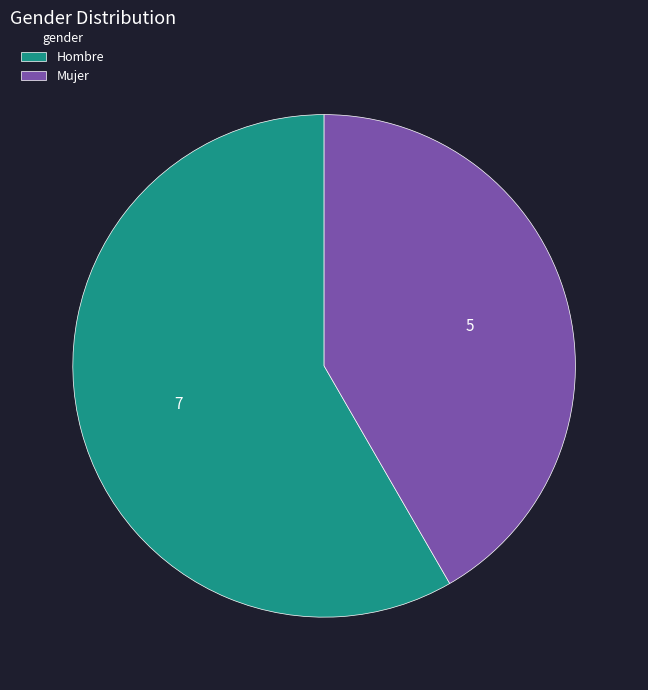

True or false: Mujer accounts for 56% of the total.

False